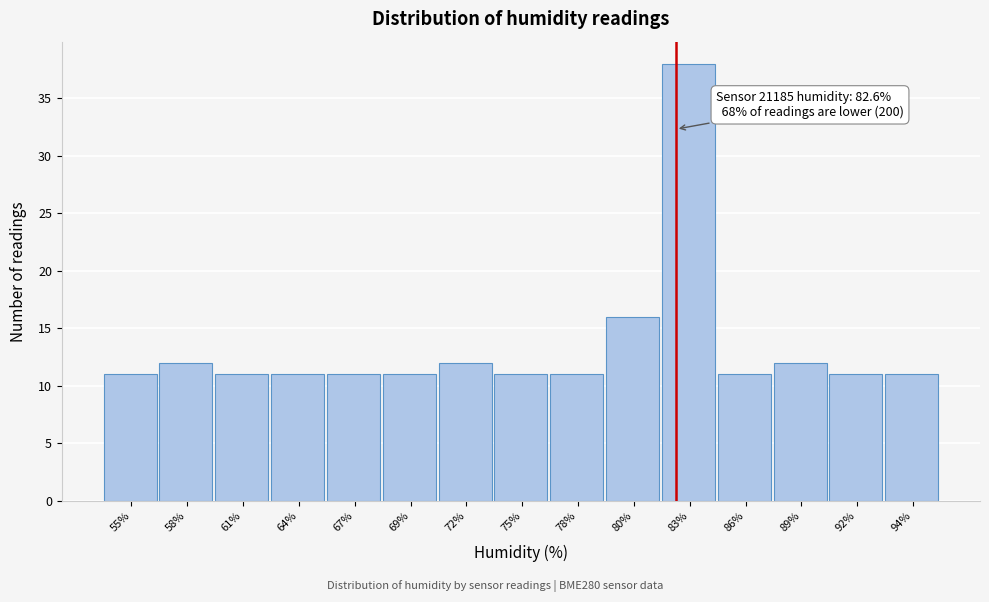

Reading left to right, list all the values displayed in this chart.

11	12	11	11	11	11	12	11	11	16	38	11	12	11	11